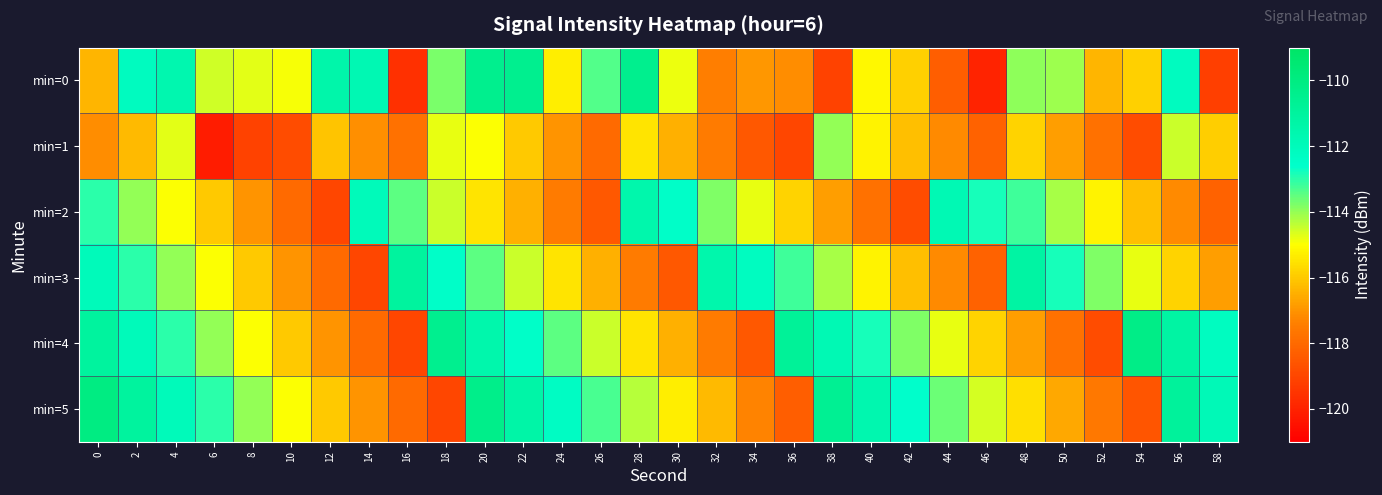

Reading left to right, what are all the values shown in this chart?

min=0: 0=-116.4	2=-112.1	4=-111.6	6=-114.5	8=-114.7	10=-114.9	12=-111.4	14=-111.7	16=-119.6	18=-113.7	20=-110.4	22=-110.5	24=-115.3	26=-113.4	28=-110.4	30=-114.8	32=-117.4	34=-116.9	36=-117.1	38=-119.1	40=-115.1	42=-115.9	44=-118.3	46=-120.0	48=-114.0	50=-114.1	52=-116.4	54=-115.8	56=-112.2	58=-119.2
min=1: 0=-117.1	2=-116.3	4=-114.7	6=-120.2	8=-119.1	10=-118.8	12=-116.1	14=-117.1	16=-117.8	18=-114.8	20=-115.0	22=-116.0	24=-117.0	26=-118.0	28=-115.5	30=-116.5	32=-117.5	34=-118.5	36=-119.0	38=-114.0	40=-115.2	42=-116.2	44=-117.2	46=-118.2	48=-115.8	50=-116.8	52=-117.8	54=-118.8	56=-114.5	58=-115.9
min=2: 0=-113.0	2=-114.0	4=-115.0	6=-116.0	8=-117.0	10=-118.0	12=-119.0	14=-112.0	16=-113.5	18=-114.5	20=-115.5	22=-116.5	24=-117.5	26=-118.5	28=-111.5	30=-112.5	32=-113.8	34=-114.8	36=-115.8	38=-116.8	40=-117.8	42=-118.8	44=-111.8	46=-112.8	48=-113.2	50=-114.2	52=-115.2	54=-116.2	56=-117.2	58=-118.2
min=3: 0=-112.0	2=-113.0	4=-114.0	6=-115.0	8=-116.0	10=-117.0	12=-118.0	14=-119.0	16=-111.0	18=-112.5	20=-113.5	22=-114.5	24=-115.5	26=-116.5	28=-117.5	30=-118.5	32=-111.5	34=-112.2	36=-113.2	38=-114.2	40=-115.2	42=-116.2	44=-117.2	46=-118.2	48=-111.2	50=-112.8	52=-113.8	54=-114.8	56=-115.8	58=-116.8
min=4: 0=-111.0	2=-112.0	4=-113.0	6=-114.0	8=-115.0	10=-116.0	12=-117.0	14=-118.0	16=-119.0	18=-110.5	20=-111.5	22=-112.5	24=-113.5	26=-114.5	28=-115.5	30=-116.5	32=-117.5	34=-118.5	36=-110.8	38=-111.8	40=-112.8	42=-113.8	44=-114.8	46=-115.8	48=-116.8	50=-117.8	52=-118.8	54=-110.2	56=-111.2	58=-112.2
min=5: 0=-110.0	2=-111.0	4=-112.0	6=-113.0	8=-114.0	10=-115.0	12=-116.0	14=-117.0	16=-118.0	18=-119.0	20=-110.3	22=-111.3	24=-112.3	26=-113.3	28=-114.3	30=-115.3	32=-116.3	34=-117.3	36=-118.3	38=-110.6	40=-111.6	42=-112.6	44=-113.6	46=-114.6	48=-115.6	50=-116.6	52=-117.6	54=-118.6	56=-110.9	58=-111.9